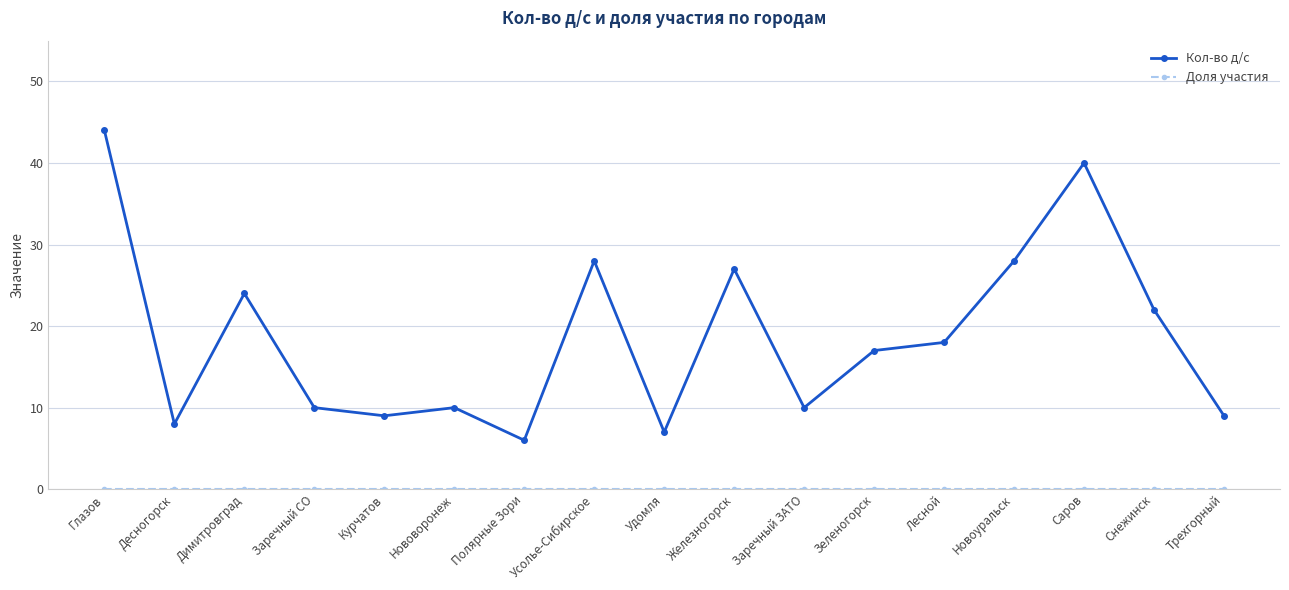

What is the total value across all series at Саров?

40